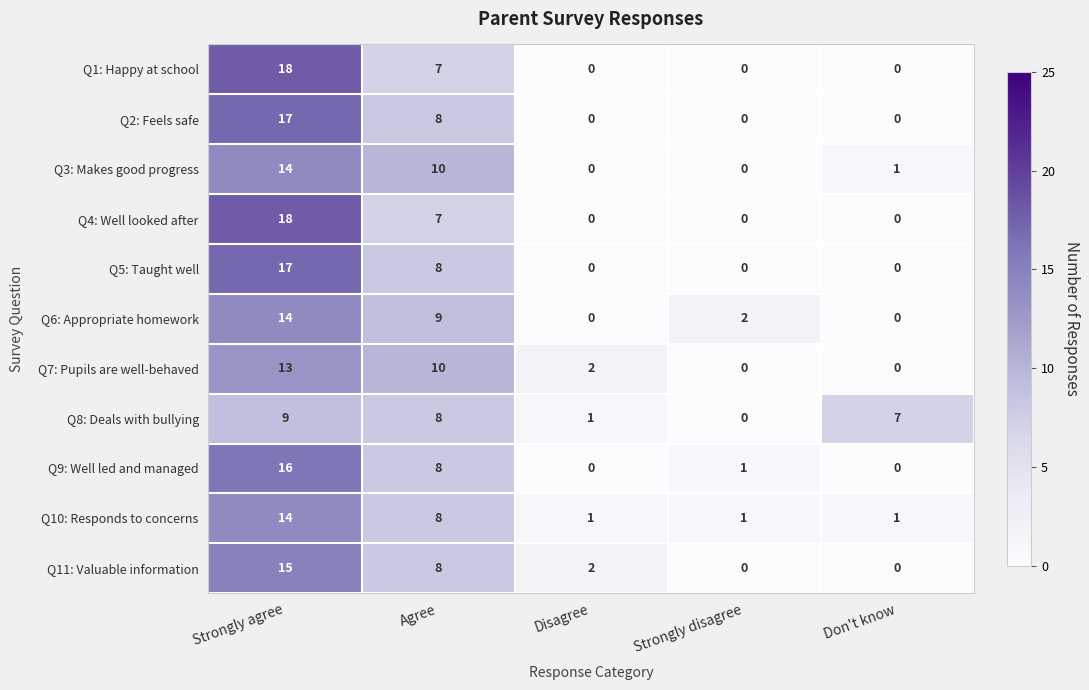

What is the difference between the maximum and second lowest values in the Q8: Deals with bullying series?

8